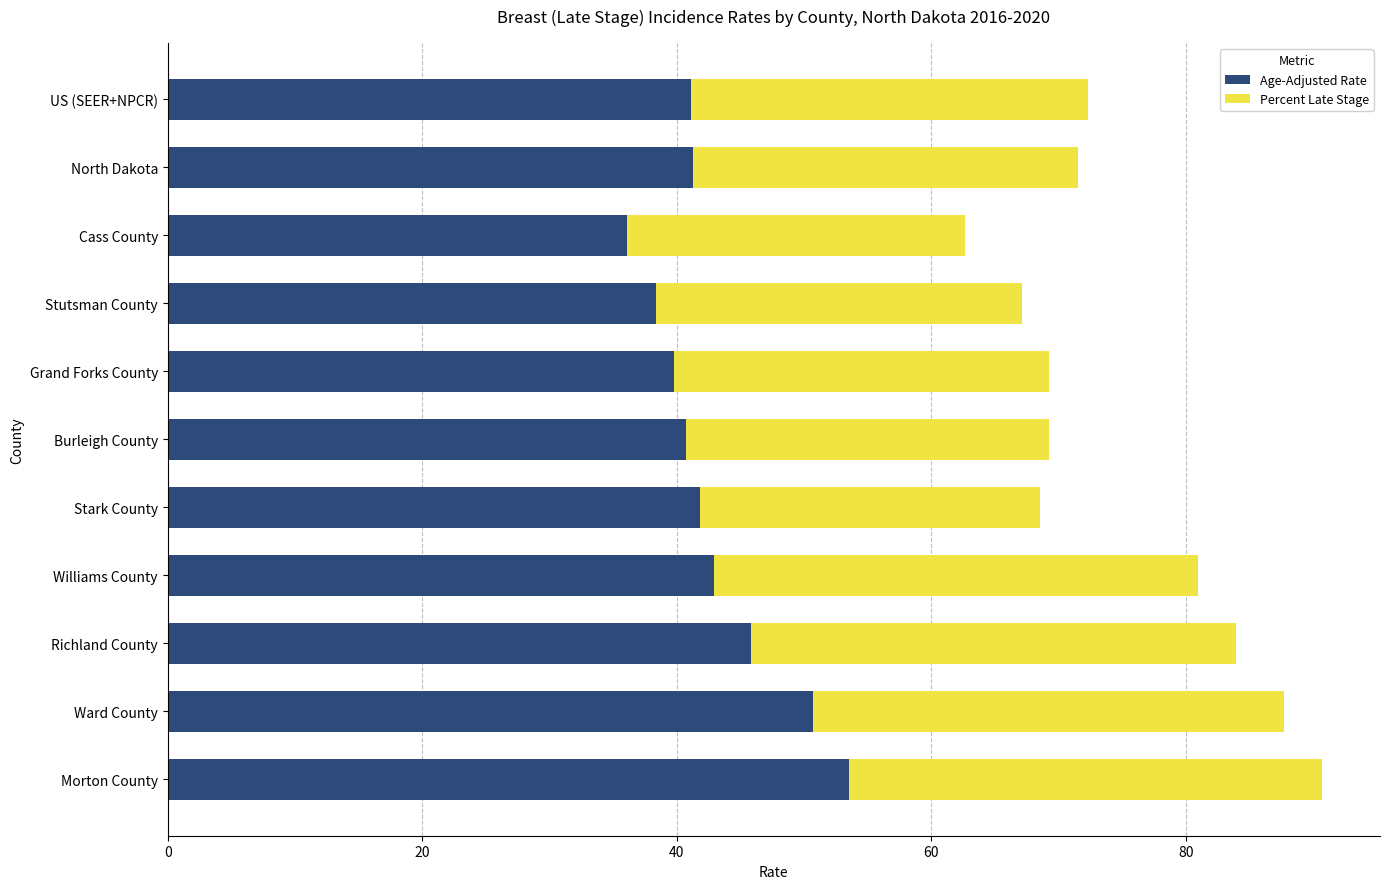

What is the average value of the Age-Adjusted Rate series?

42.9